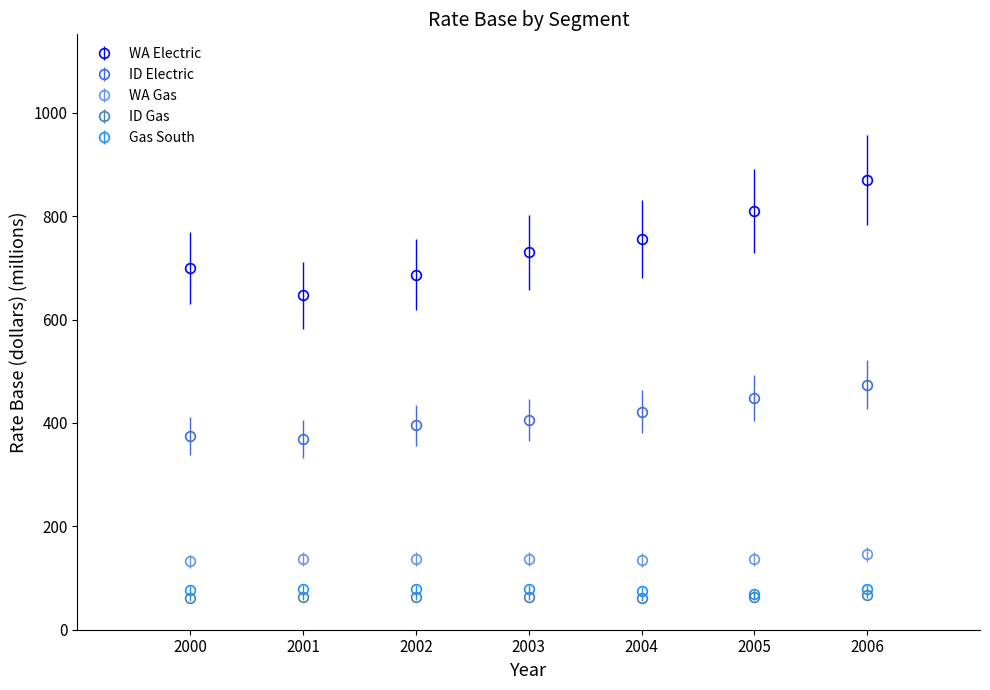

Which series has the largest range (max minus min)?

WA Electric